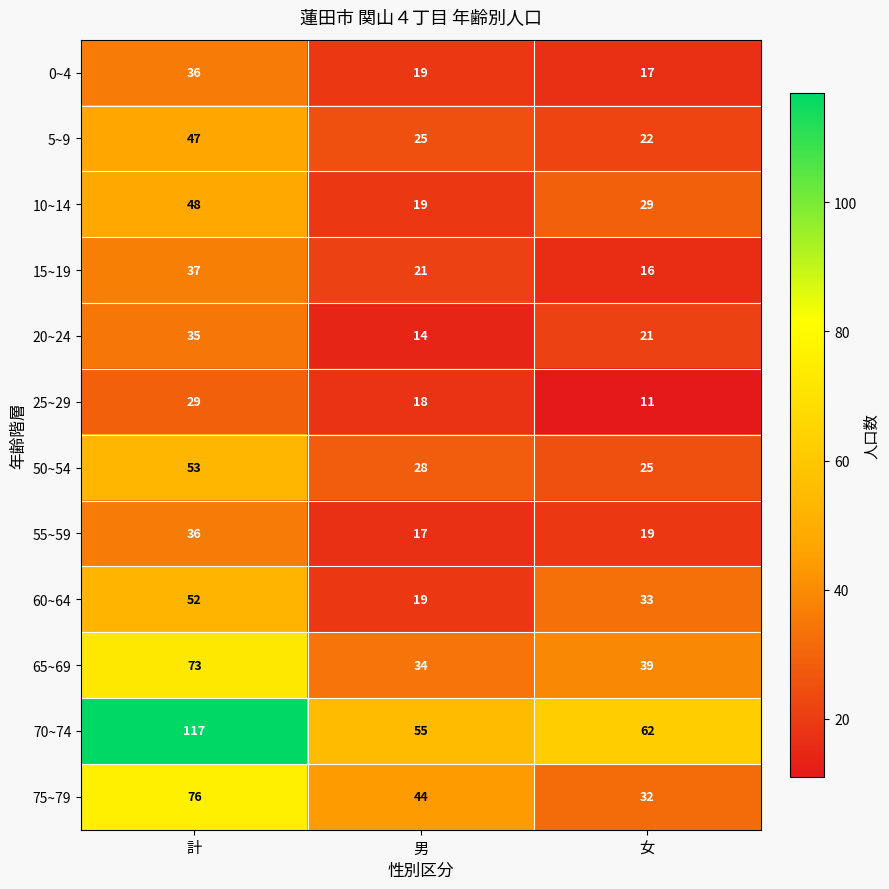

Between 男 and 女, which series saw the biggest shift?

60~64